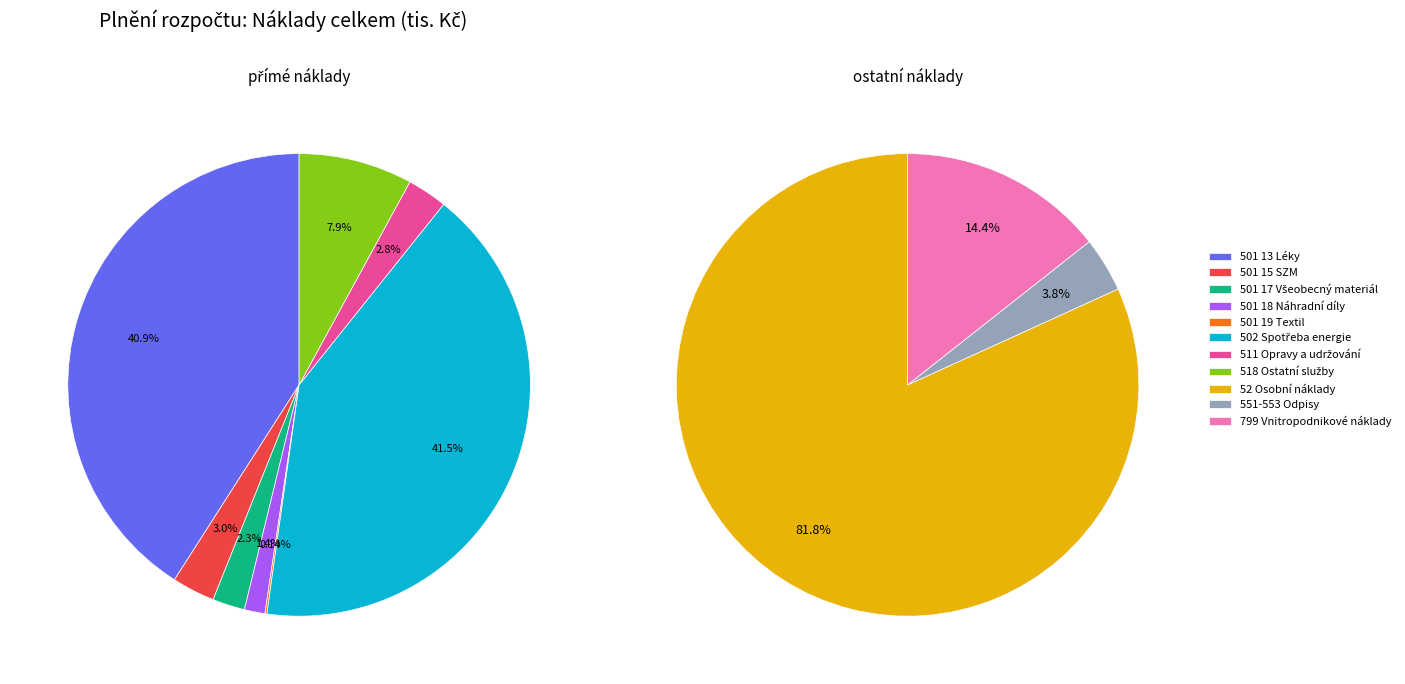

What is the change in value from 501 18 Náhradní díly to 551-553 Odpisy?

+358.9